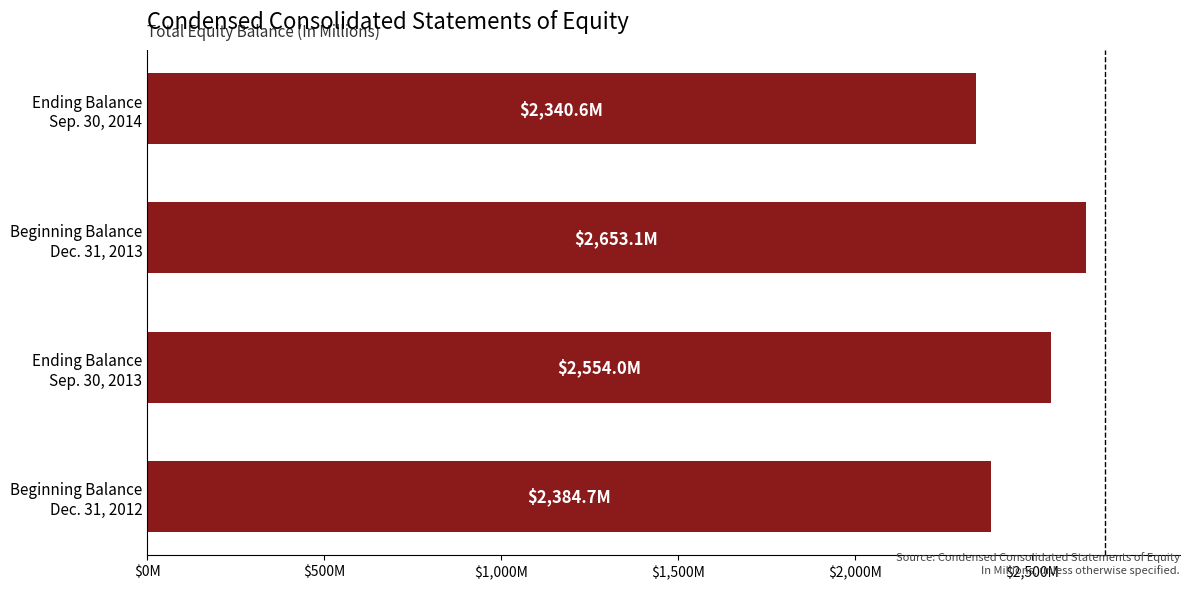

What is the sum of all values?

9932.4